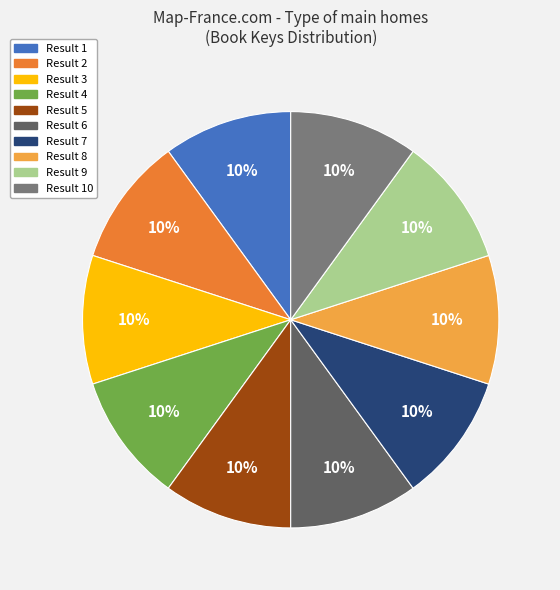

To the nearest percent, what portion does Result 1 represent?

10%